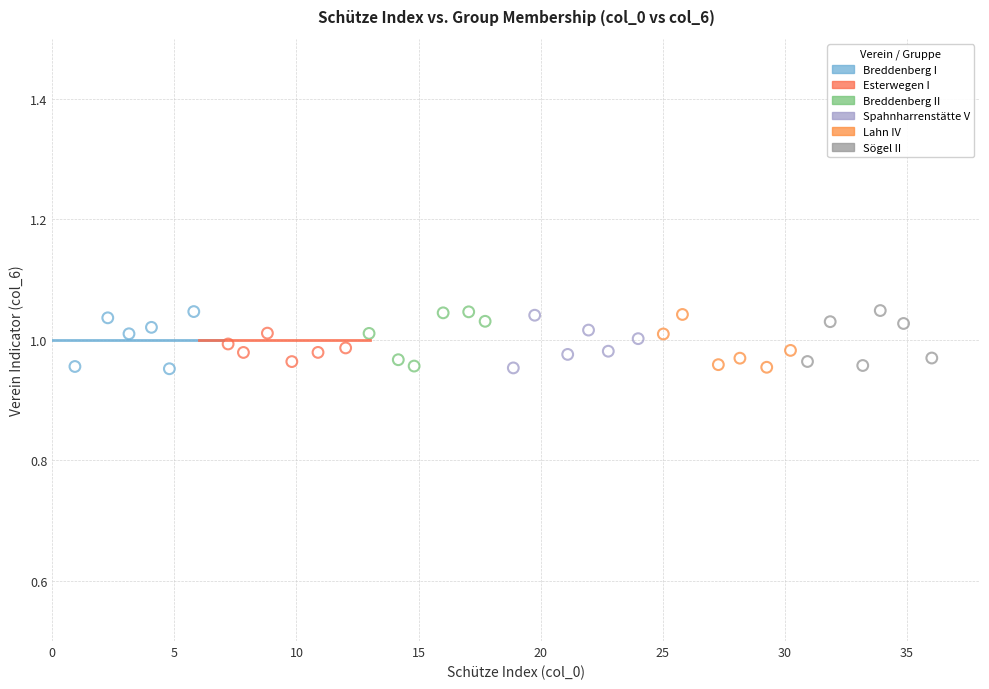

What are all the series names shown in the legend?

Breddenberg I, Esterwegen I, Breddenberg II, Spahnharrenstätte V, Lahn IV, Sögel II